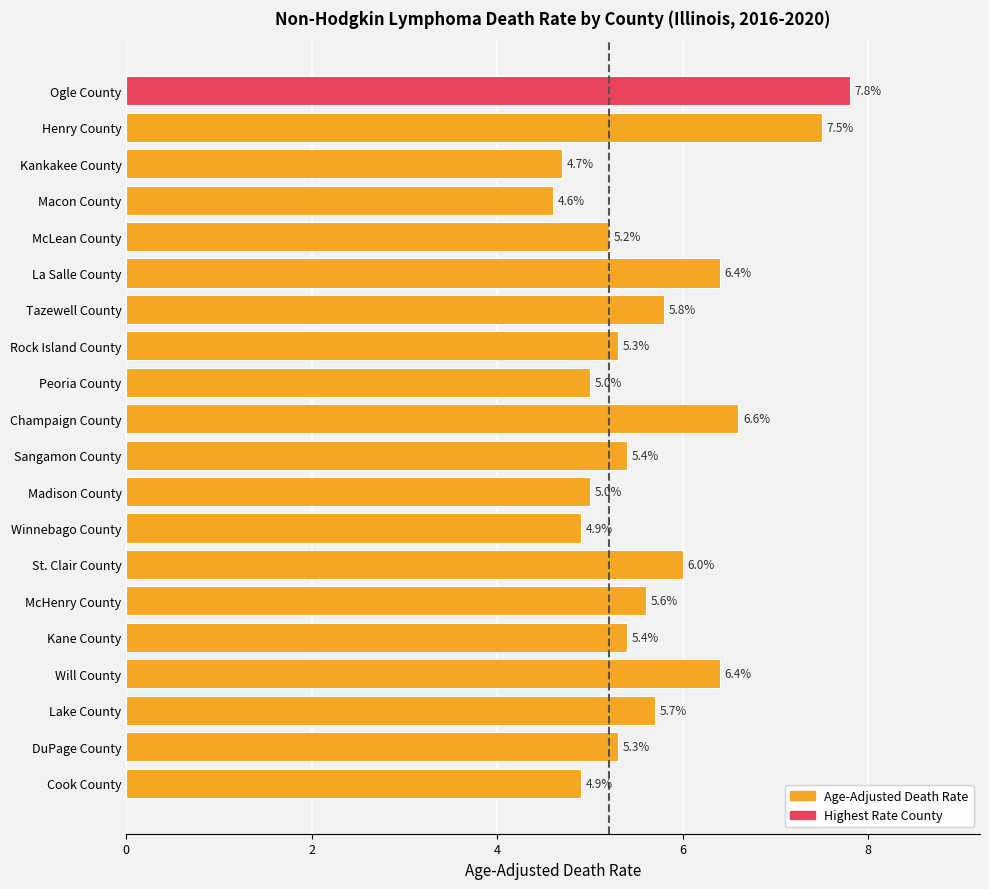

What is the sum of the values at Will County and Winnebago County?

11.3